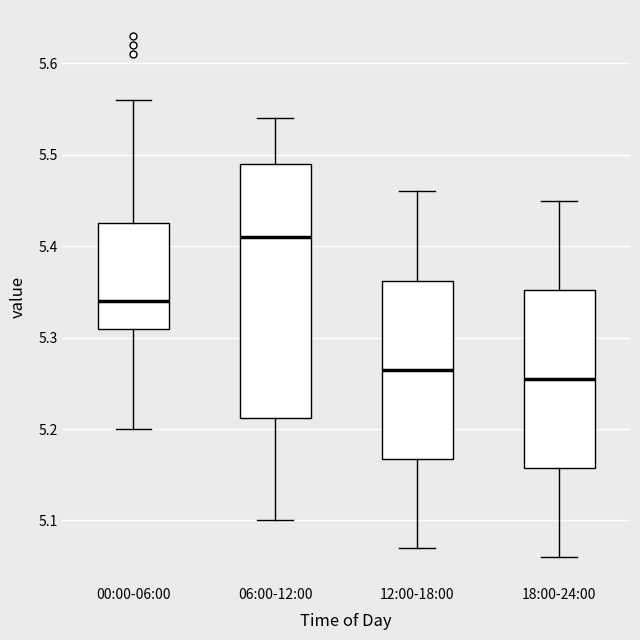

Which box is the tallest, from its lower edge to its upper edge?

06:00-12:00